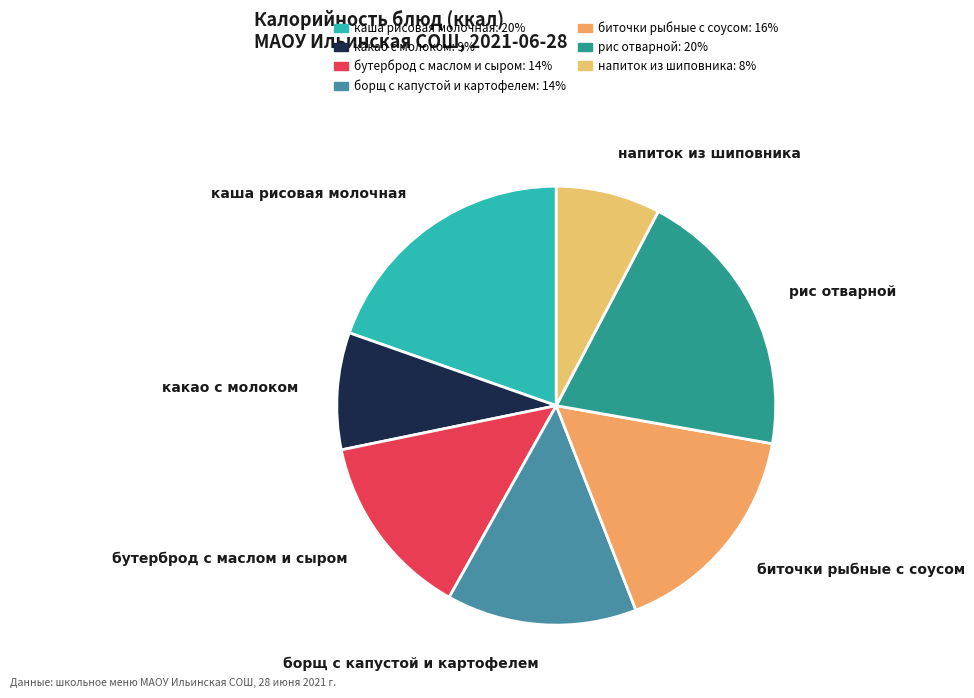

How many segments does this pie chart have?

7